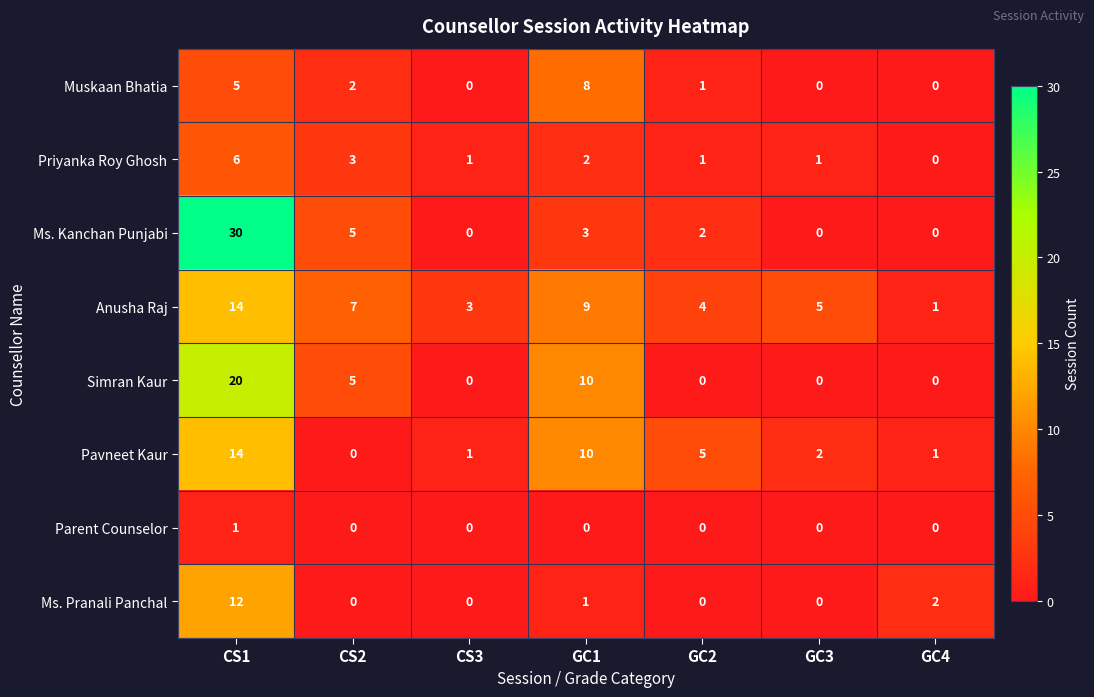

What is the sum of the Ms. Kanchan Punjabi values at CS1 and GC4?

30